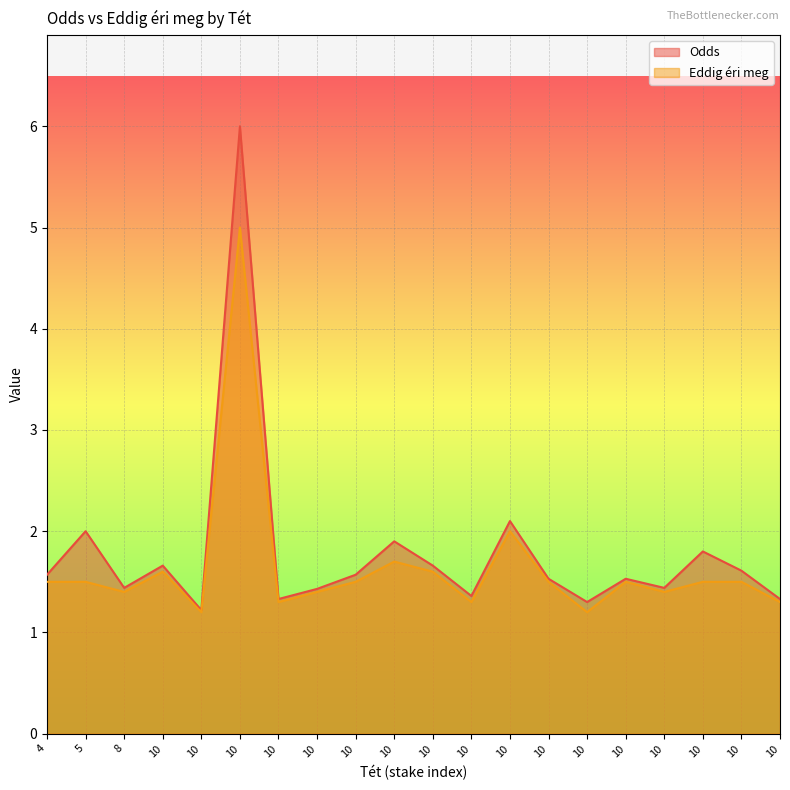

At which category does Odds reach its first local peak?

5